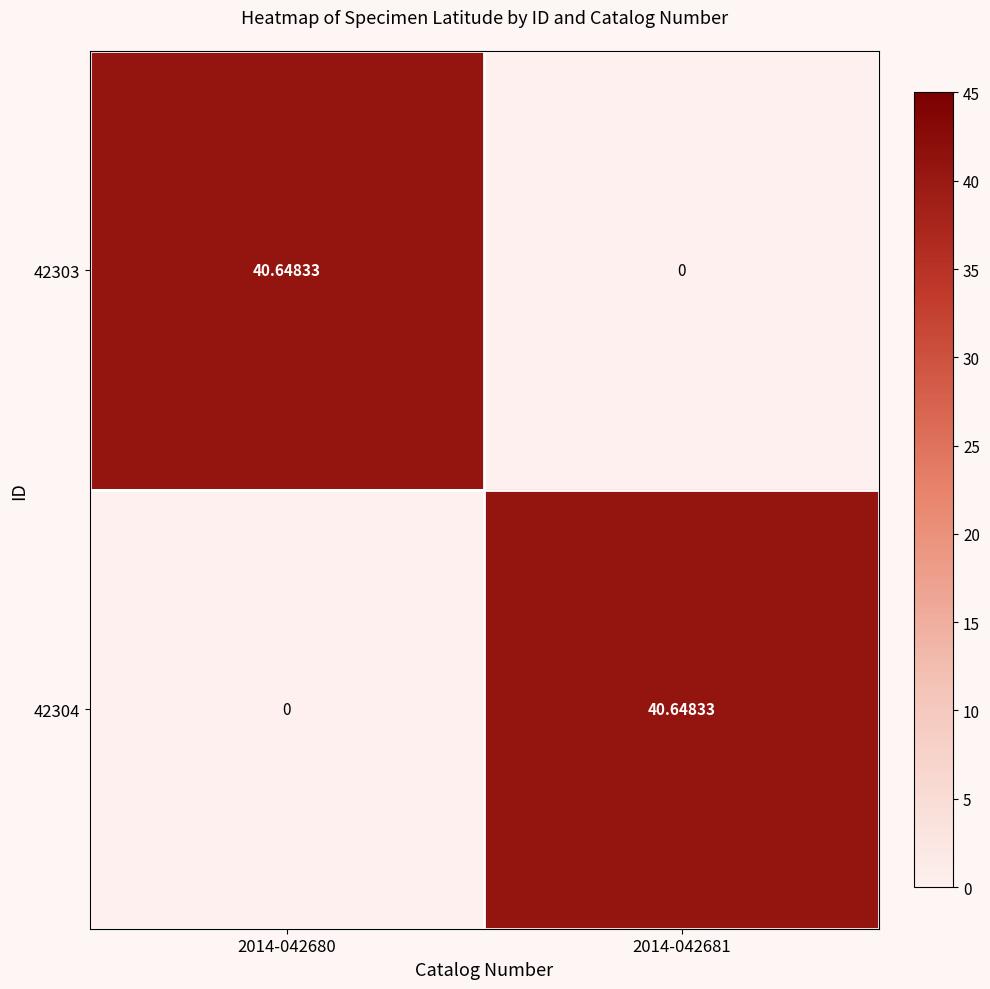

At 2014-042681, list the series in order from largest to smallest.

42304, 42303